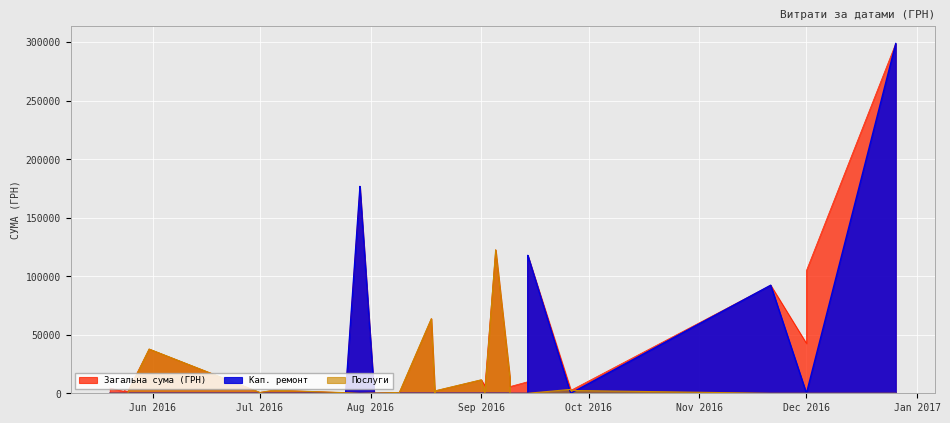

Rank the series at 29 from lowest to highest value.

Кап. ремонт, Послуги, Загальна сума (ГРН)